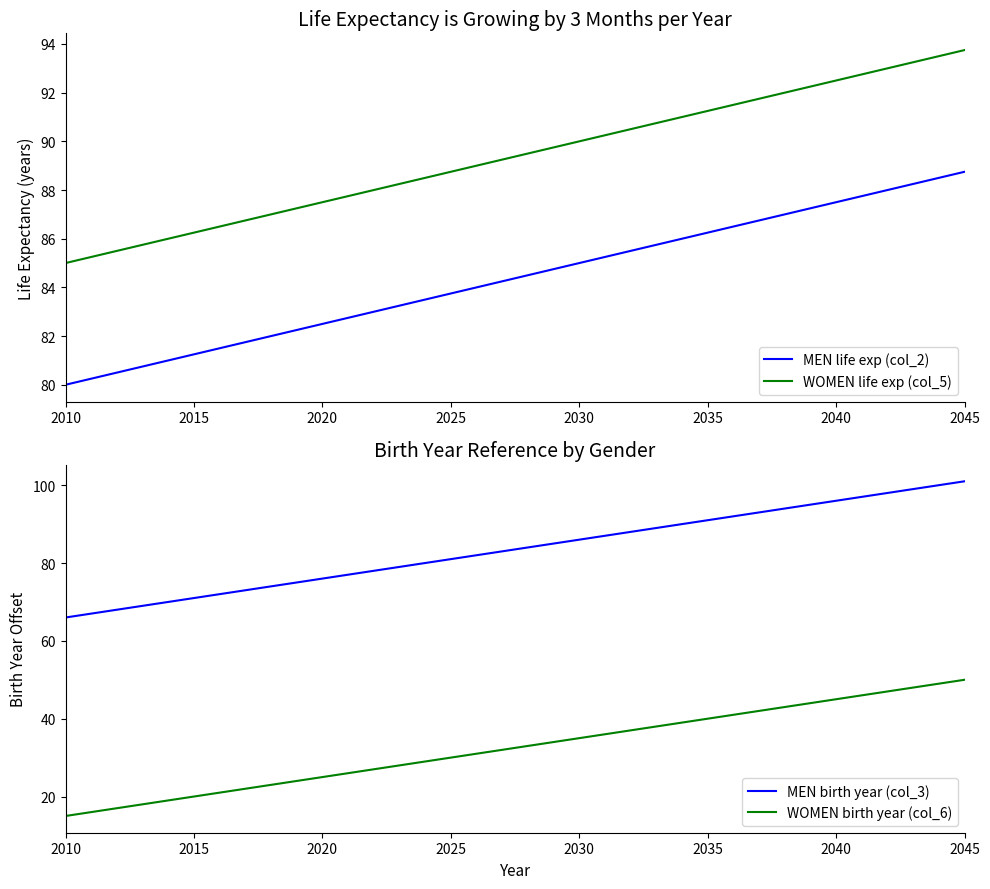

Which series has the widest spread of values?

MEN birth year (col_3)